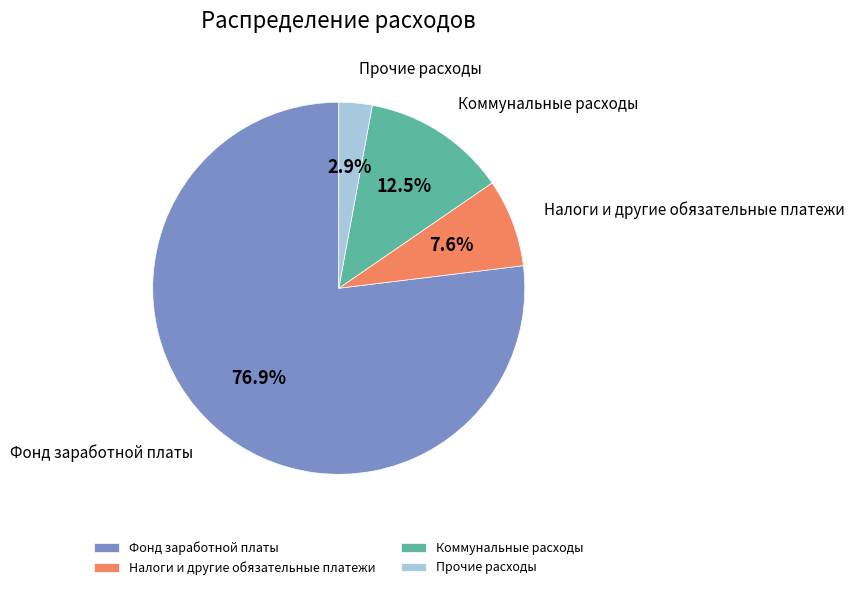

Rank the categories by value from highest to lowest.

Фонд заработной платы, Коммунальные расходы, Налоги и другие обязательные платежи, Прочие расходы